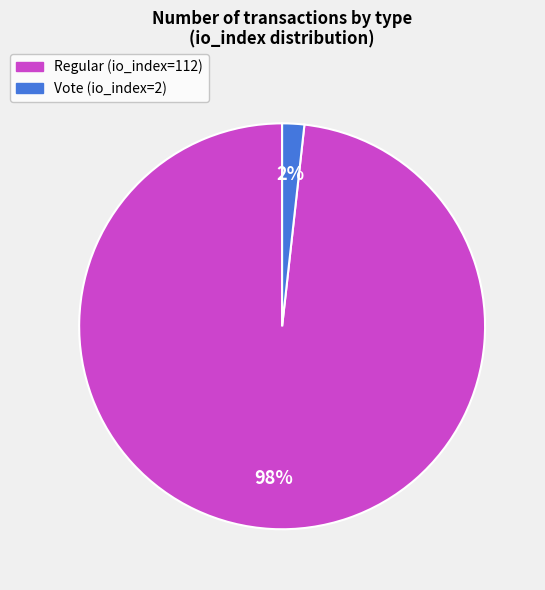

How many slices are in this pie chart?

2